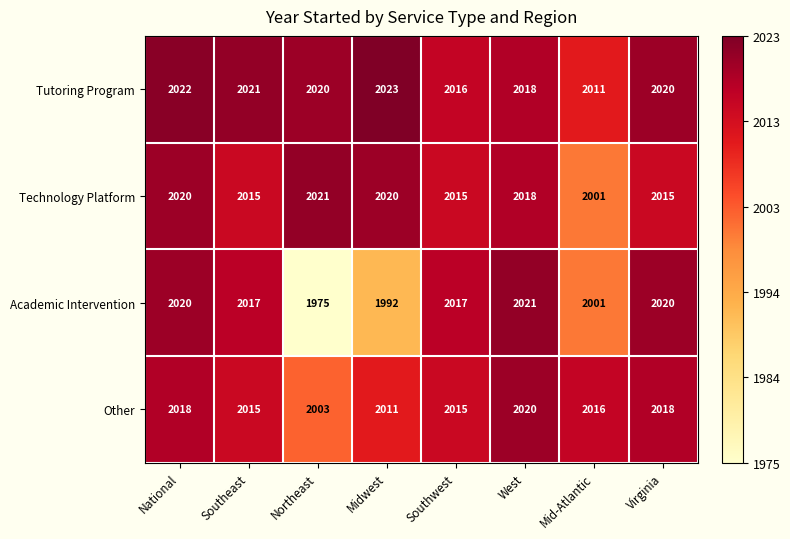

At Northeast, list the series in order from largest to smallest.

Technology Platform, Tutoring Program, Other, Academic Intervention